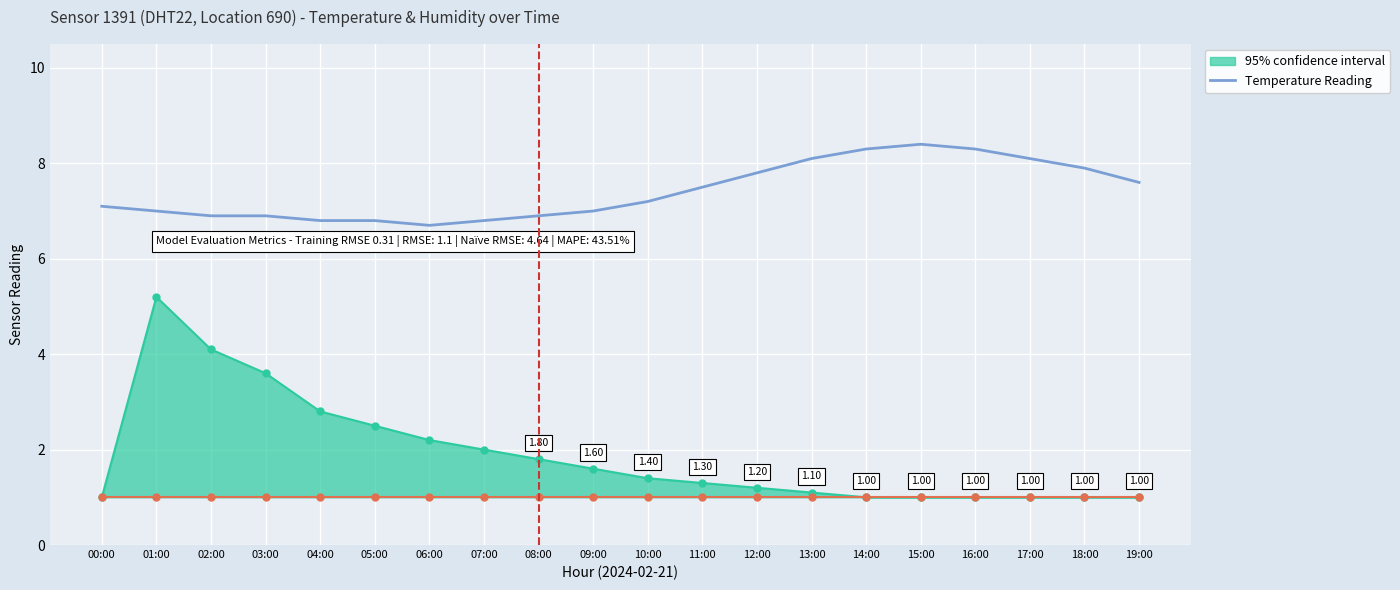

Which series has the widest spread of values?

95% confidence interval